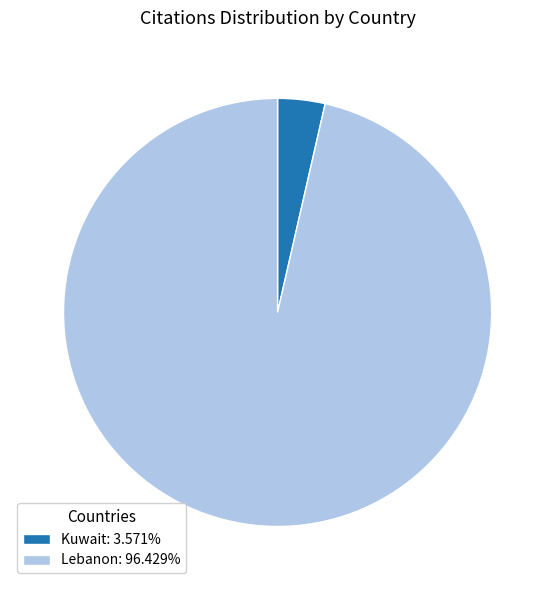

Is Lebanon: 96.429% the majority of the pie?

Yes